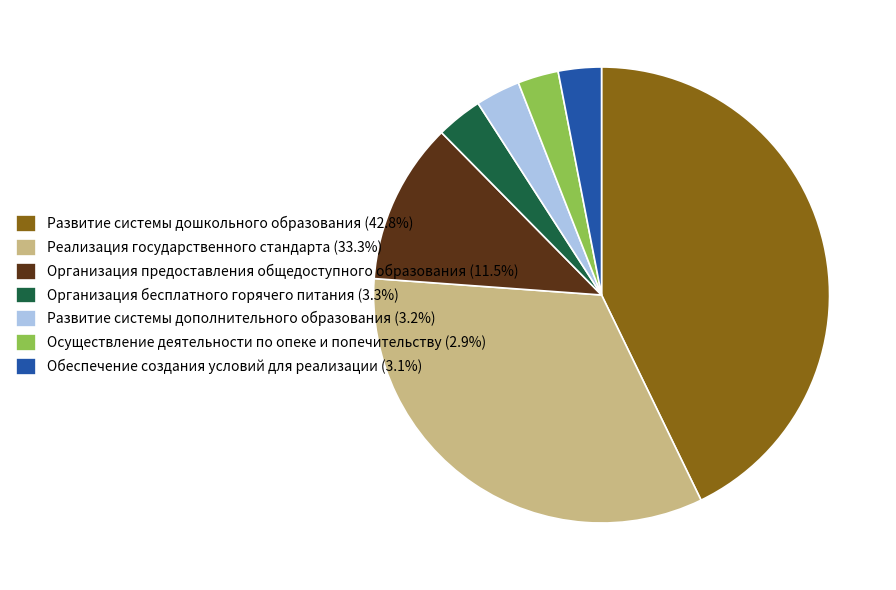

Is it true that Обеспечение создания условий для реализации is 8% of the pie?

False